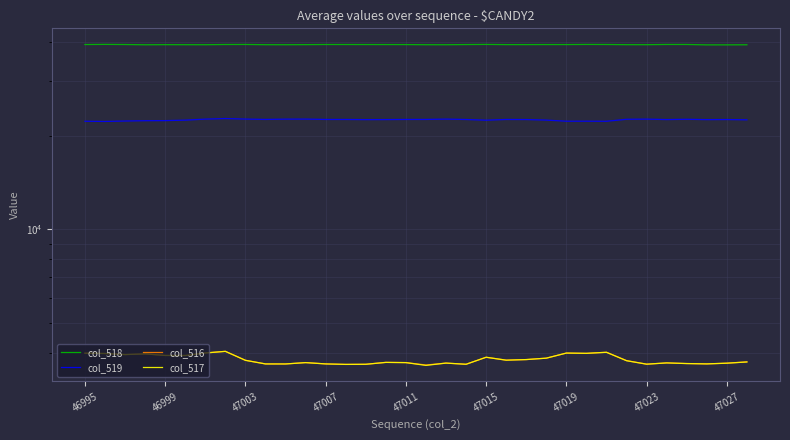

Between 10 and 26, which series saw the biggest shift?

col_519